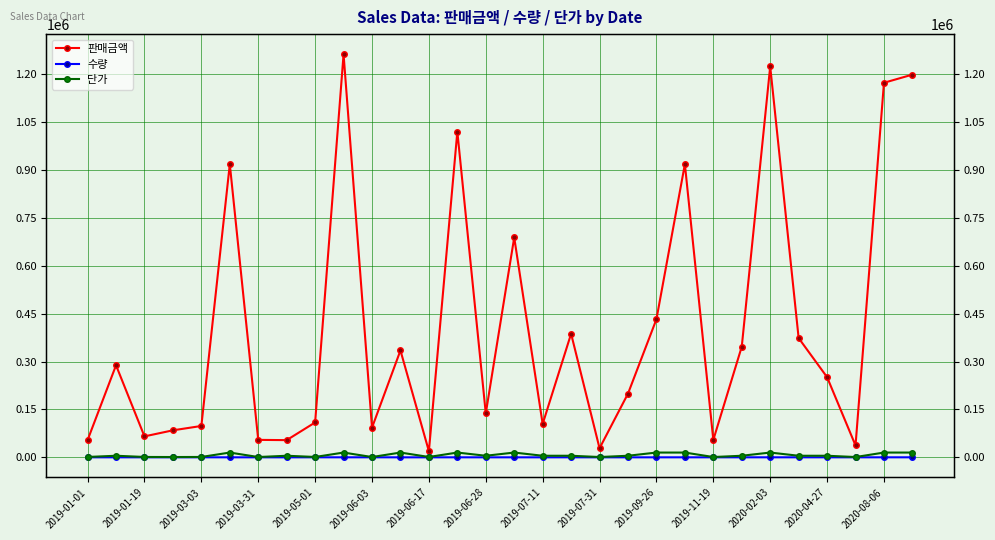

In 단가, how many points are higher than both neighbors (excluding endpoints)?

8